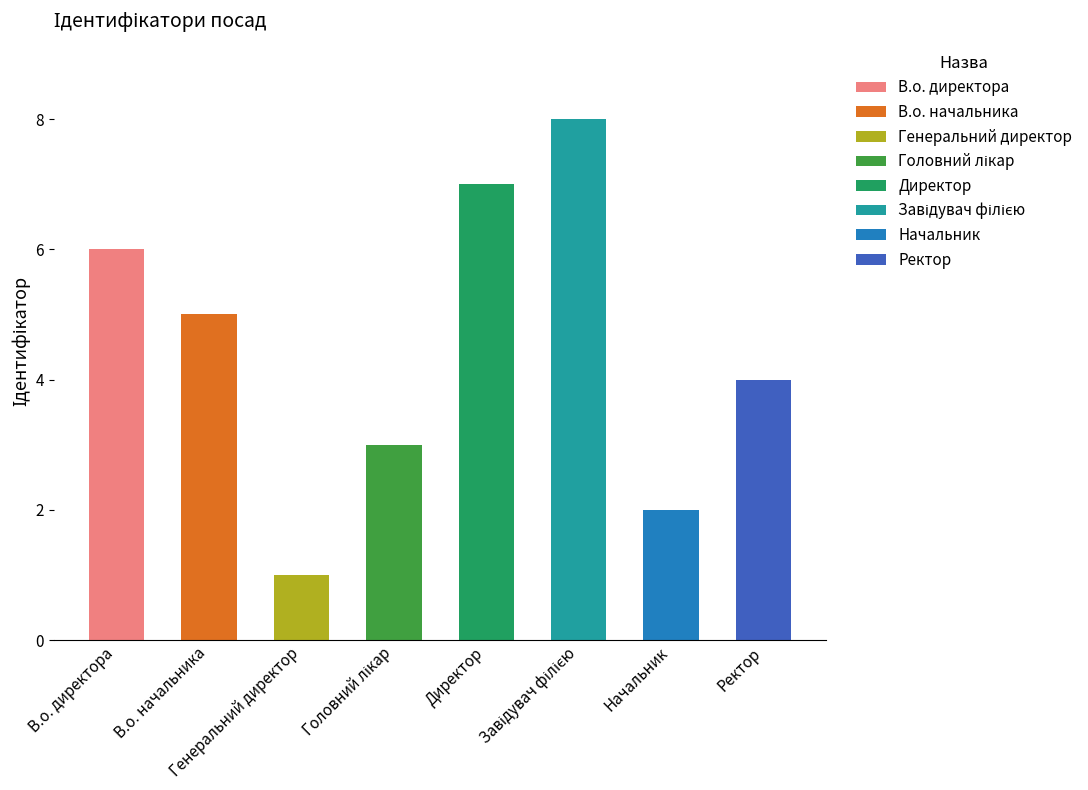

What is the difference between the maximum and minimum values?

7